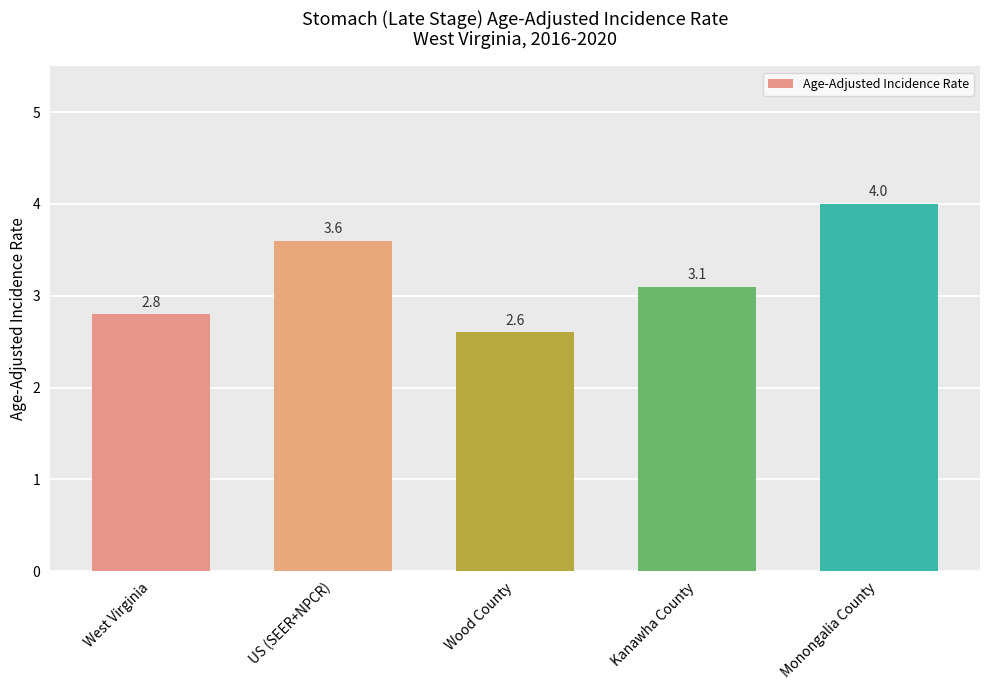

What is the approximate value at Monongalia County?

4.0